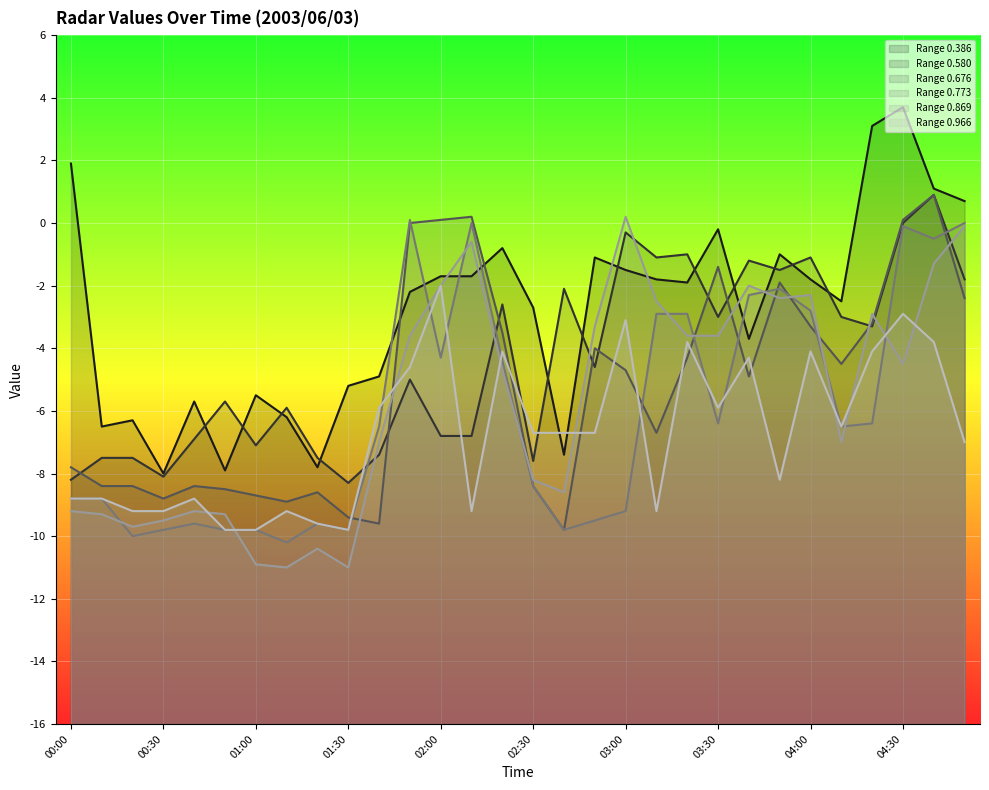

Is the value of 0.966 at 00:00 greater than the value of 0.580 at 04:40?

No